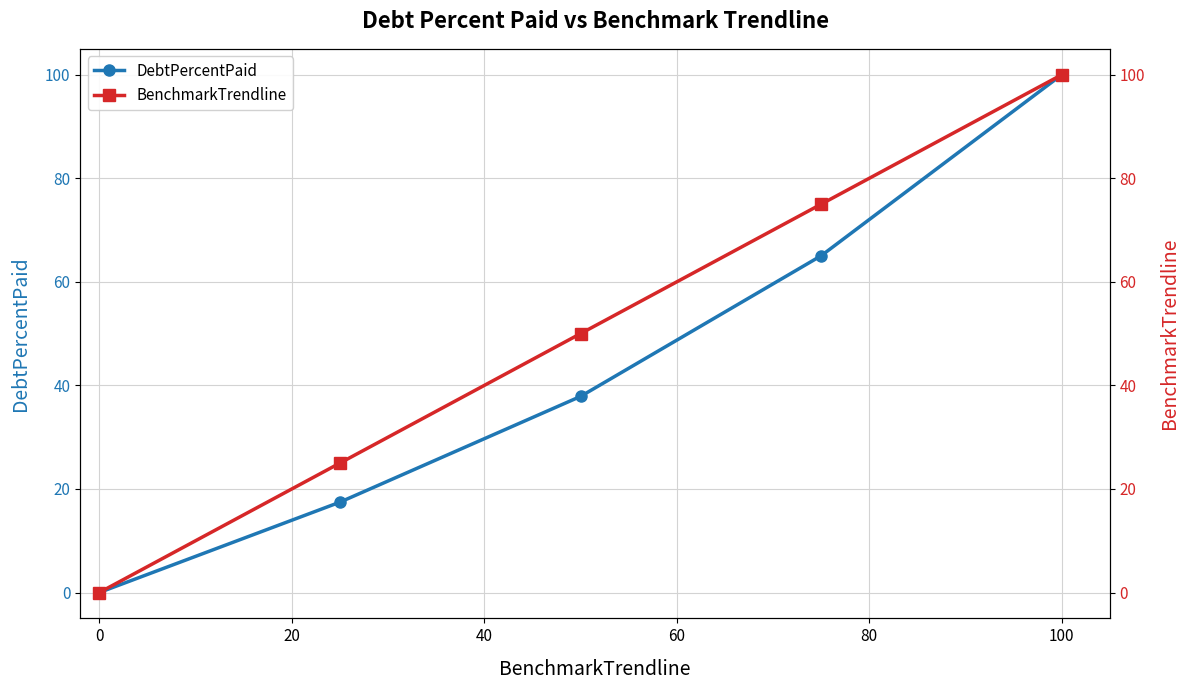

Which category has the highest value in the DebtPercentPaid series?

100